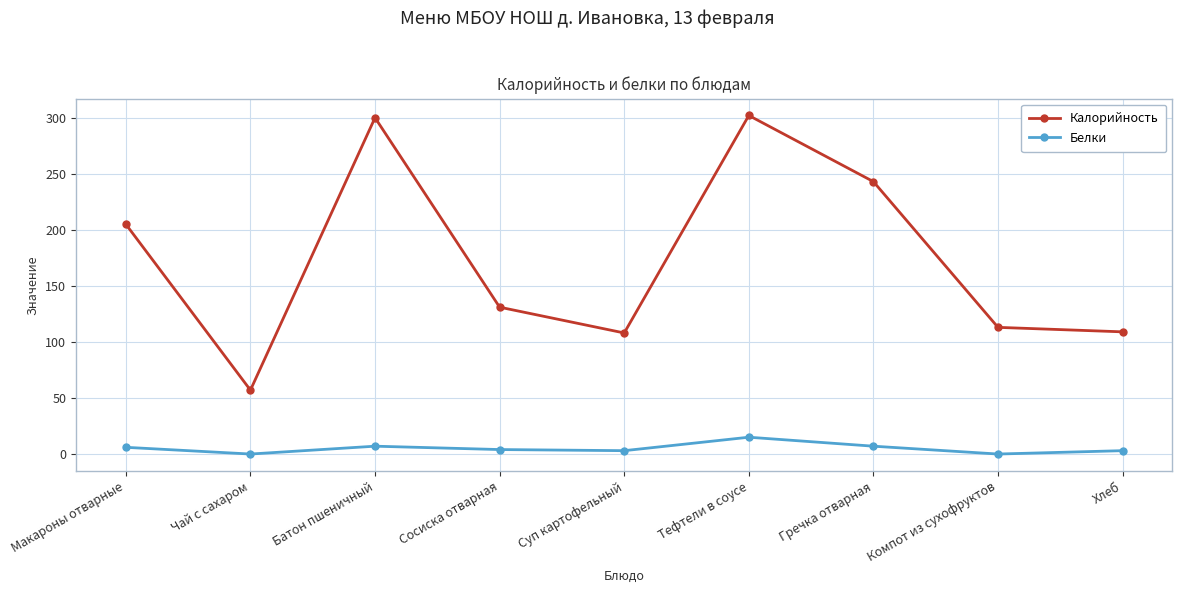

Does the chart display data point markers on the line(s)?

Yes